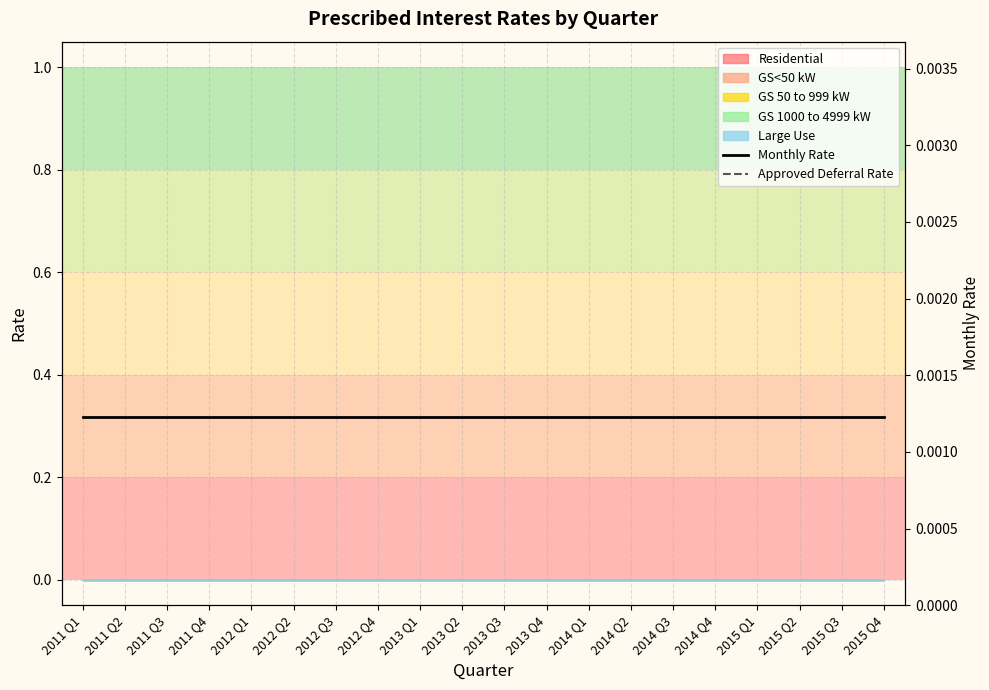

Which series changed the most between 2014 Q1 and 2014 Q2?

Monthly Rate